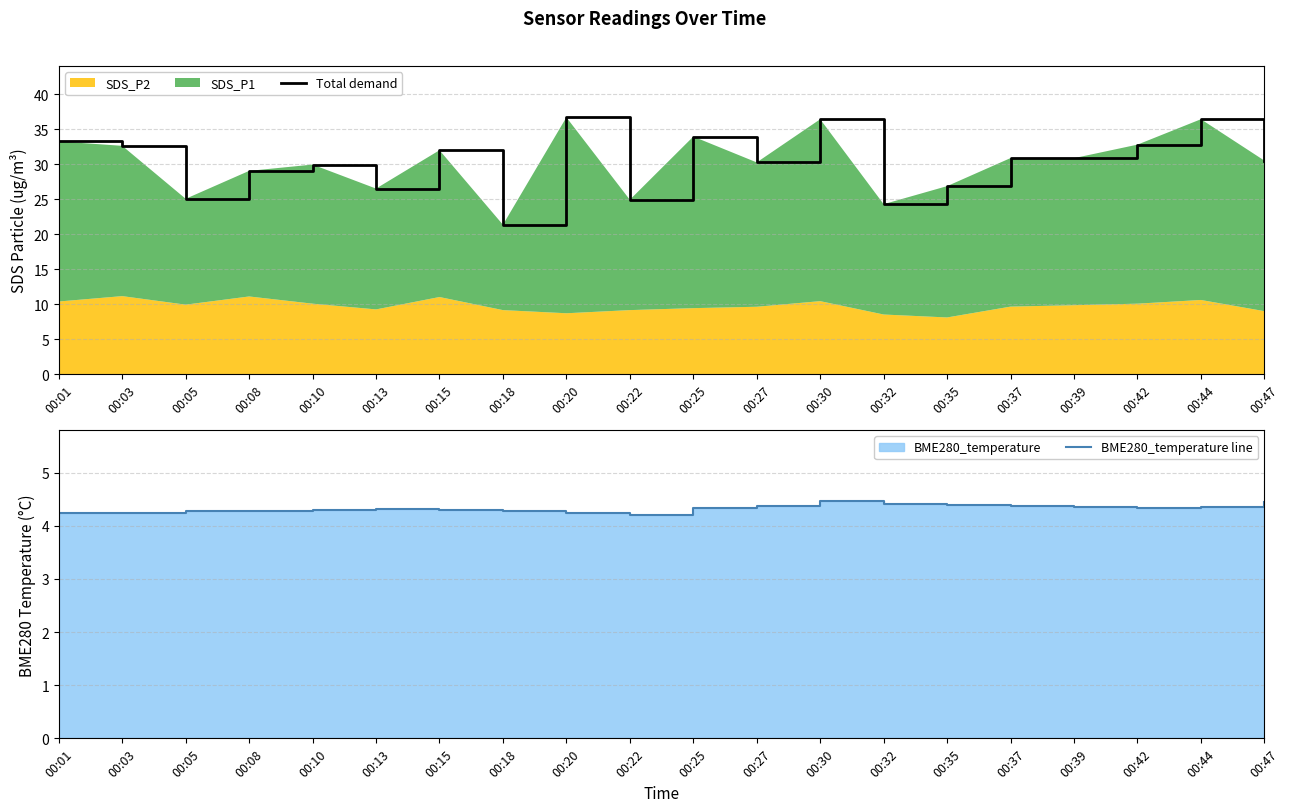

What is the greatest value displayed?

36.7